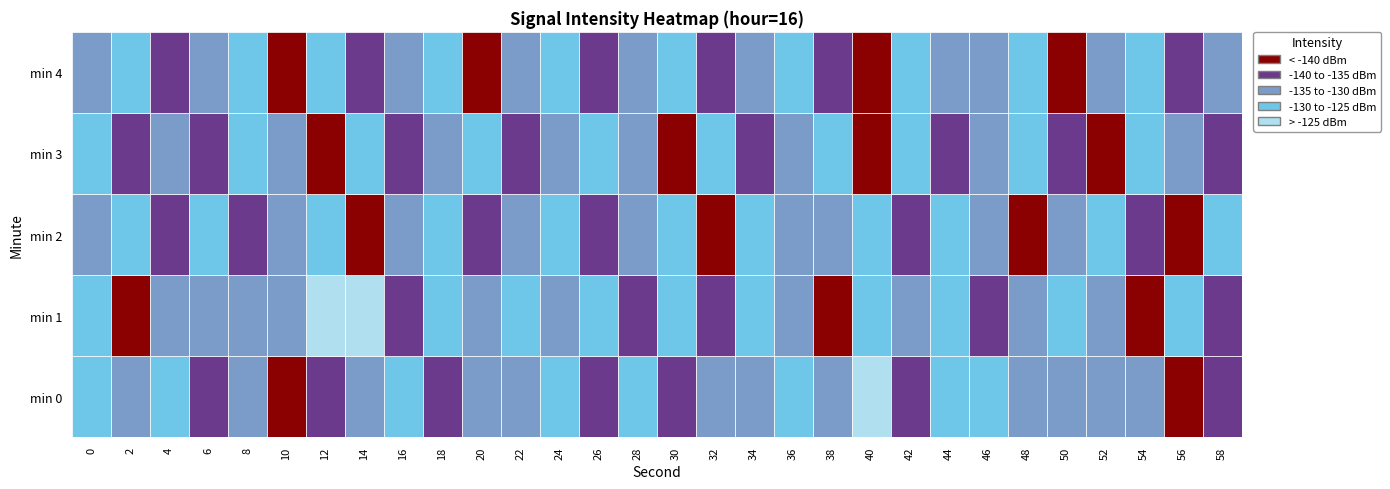

Reading right to left, extract all data points from this chart.

0: 29=-139.6	28=-144.5	27=-133.2	26=-130.6	25=-131.9	24=-134.6	23=-126.2	22=-126.0	21=-139.9	20=-121.7	19=-130.4	18=-129.7	17=-131.8	16=-132.4	15=-136.5	14=-126.7	13=-139.4	12=-128.5	11=-131.5	10=-131.7	9=-138.0	8=-128.3	7=-130.9	6=-137.1	5=-140.6	4=-134.1	3=-136.0	2=-127.2	1=-134.8	0=-126.0
1: 29=-137.3	28=-129.5	27=-141.2	26=-134.7	25=-127.4	24=-130.2	23=-136.5	22=-128.9	21=-133.8	20=-125.7	19=-140.1	18=-132.9	17=-126.3	16=-138.6	15=-129.1	14=-135.4	13=-127.8	12=-131.2	11=-128.5	10=-133.0	9=-126.0	8=-136.8	7=-124.4	6=-124.5	5=-132.8	4=-131.3	3=-132.3	2=-130.5	1=-141.8	0=-130.0
2: 29=-129.7	28=-142.1	27=-135.3	26=-127.8	25=-130.4	24=-141.7	23=-133.1	22=-125.6	21=-137.9	20=-128.4	19=-131.5	18=-134.8	17=-127.1	16=-140.6	15=-129.3	14=-132.5	13=-138.8	12=-125.9	11=-133.4	10=-136.7	9=-128.1	8=-130.6	7=-143.2	6=-126.5	5=-131.8	4=-139.4	3=-127.3	2=-135.9	1=-128.7	0=-132.1
3: 29=-138.9	28=-133.7	27=-129.1	26=-141.4	25=-136.5	24=-127.9	23=-132.2	22=-135.8	21=-128.6	20=-140.5	19=-126.3	18=-131.7	17=-137.1	16=-129.8	15=-142.3	14=-134.9	13=-127.4	12=-132.6	11=-139.7	10=-125.8	9=-131.1	8=-136.4	7=-128.9	6=-141.8	5=-133.5	4=-126.7	3=-138.2	2=-130.9	1=-135.6	0=-128.3
4: 29=-130.7	28=-137.4	27=-128.1	26=-133.2	25=-140.8	24=-126.9	23=-131.8	22=-134.6	21=-128.4	20=-142.7	19=-136.2	18=-129.9	17=-132.3	16=-139.5	15=-127.6	14=-130.1	13=-137.8	12=-126.5	11=-133.9	10=-140.2	9=-128.8	8=-131.3	7=-136.7	6=-129.4	5=-141.1	4=-125.6	3=-132.8	2=-138.4	1=-127.2	0=-130.5